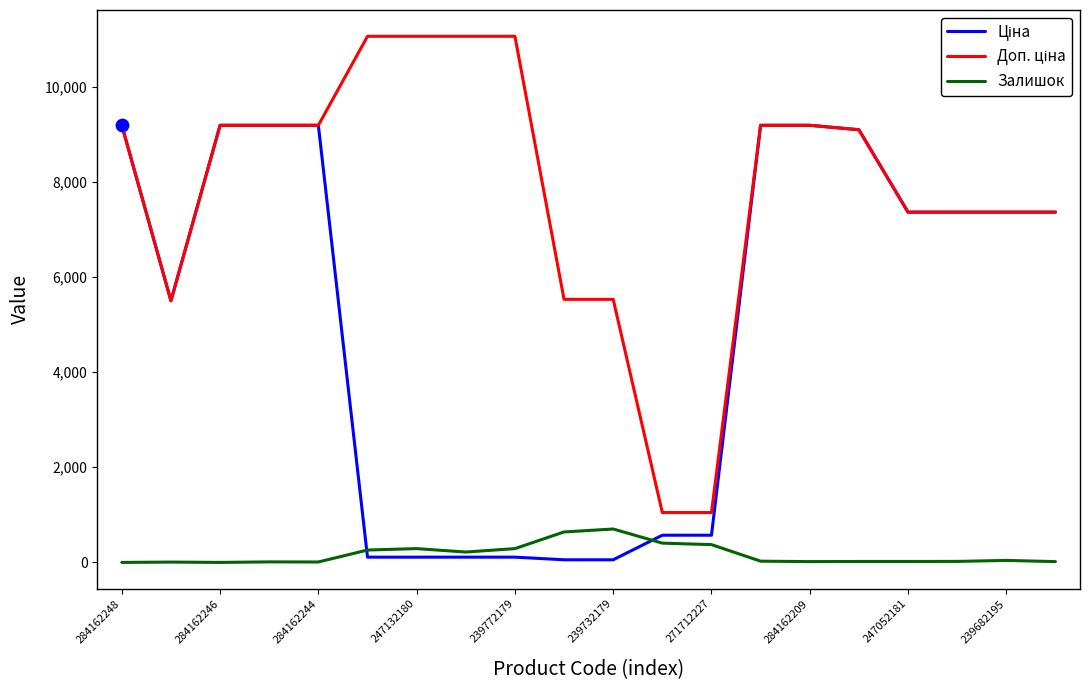

Which series has the largest total across all categories?

Доп. ціна